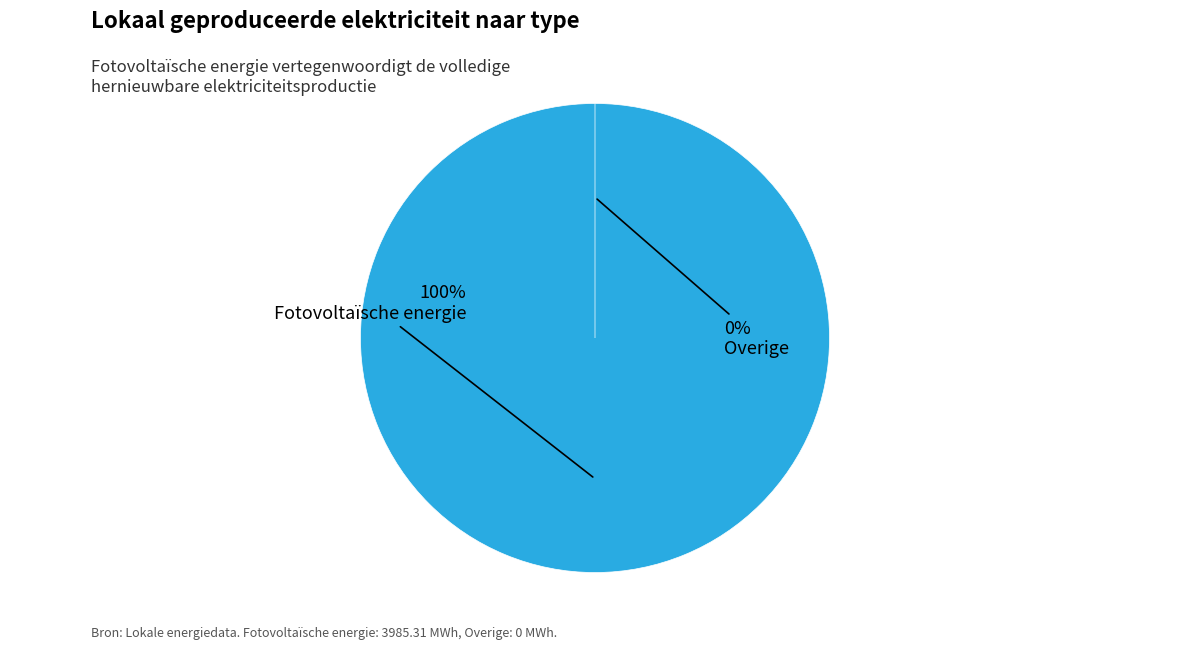

The Overige slice represents 12% of the pie. True or false?

False